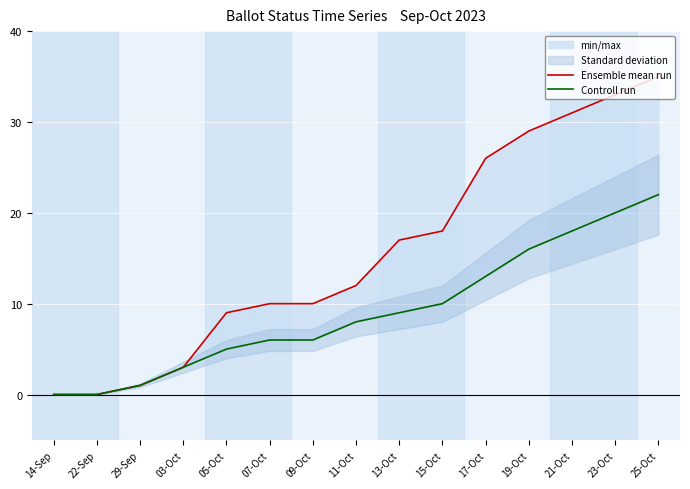

The value of Ensemble mean run at 13-Oct is 17. True or false?

True